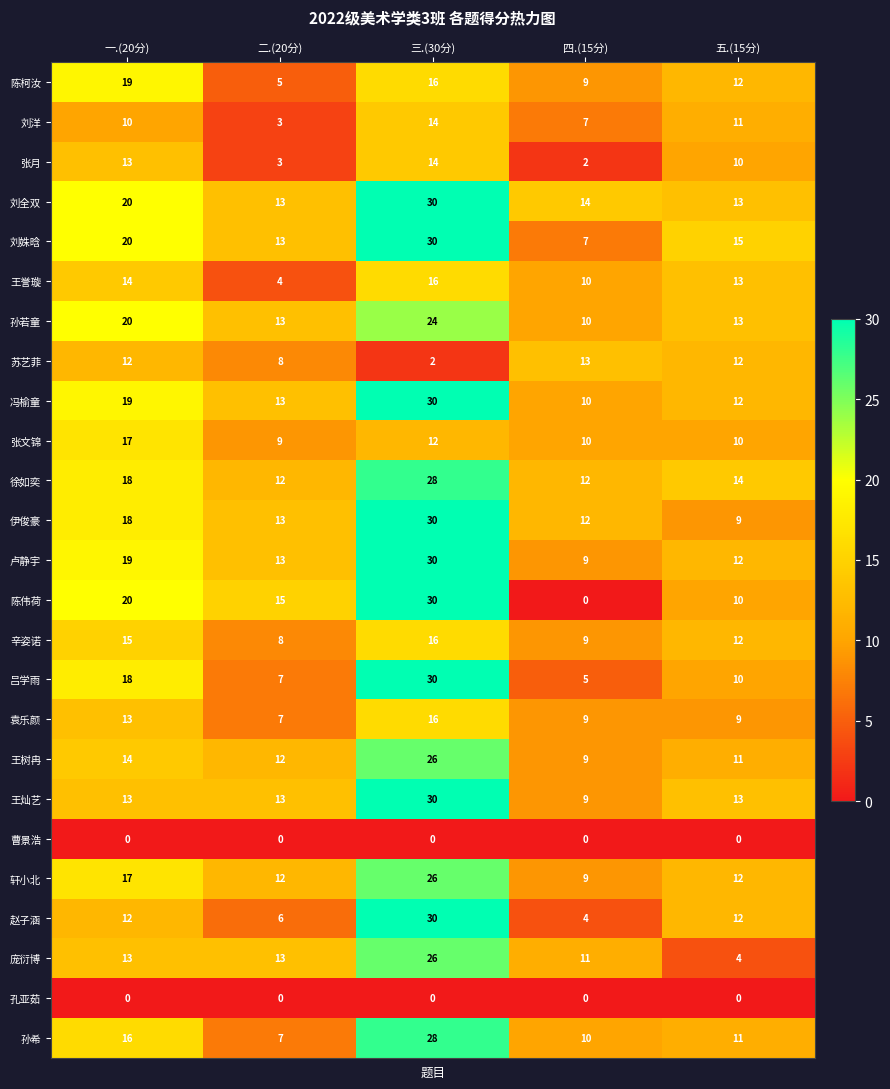

The 王灿艺 series shows 9 at 四.(15分). True or false?

True